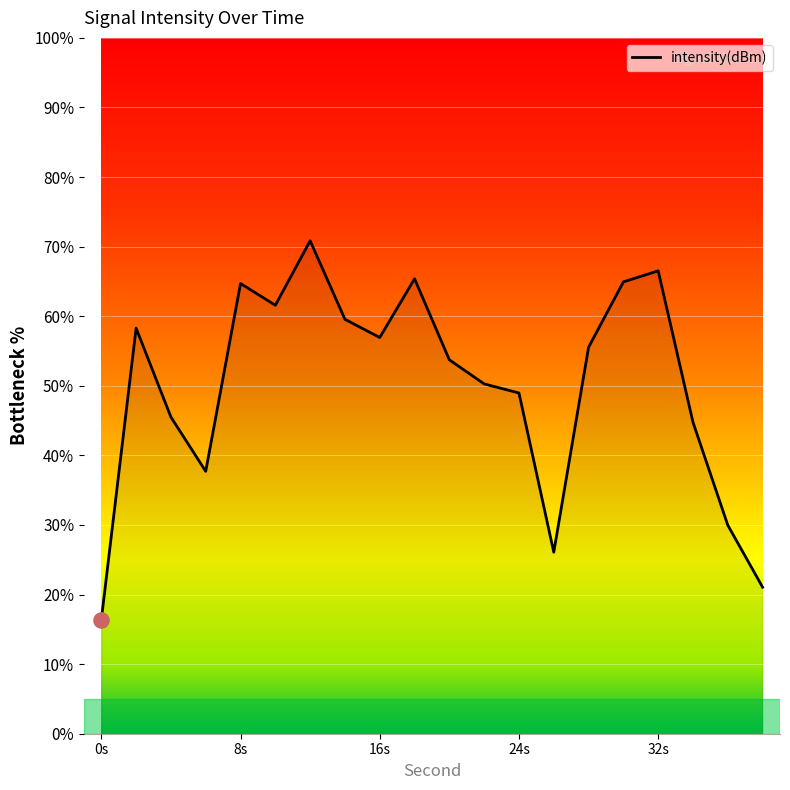

What is the minimum value shown in the chart?

16.4